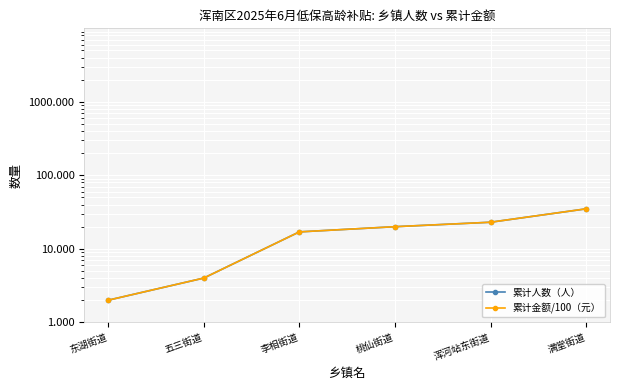

True or false: 累计金额/100（元） and 累计人数（人） cross at least once.

False